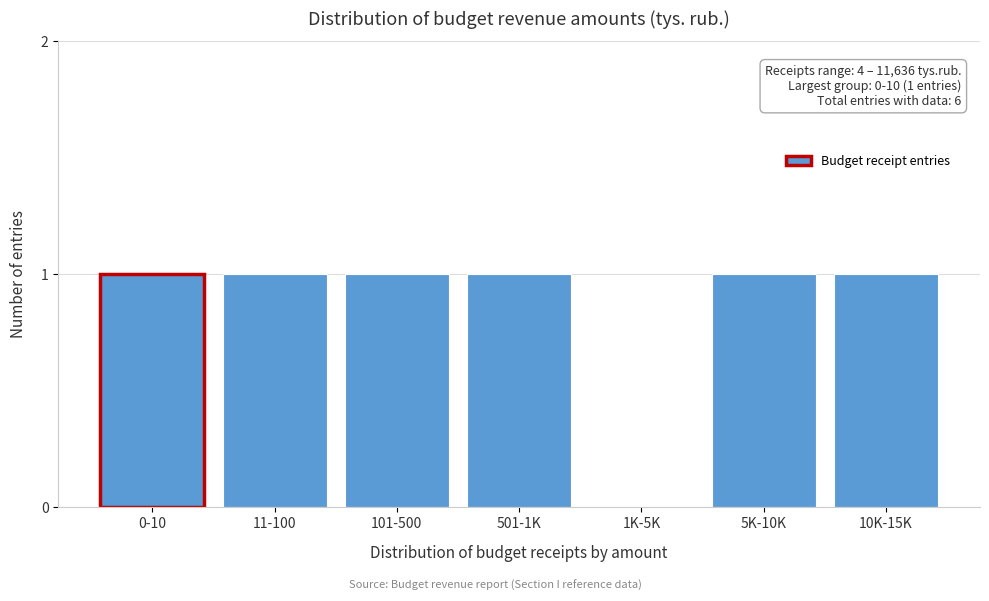

Reading right to left, extract all data points from this chart.

10K-15K=1	5K-10K=1	1K-5K=0	501-1K=1	101-500=1	11-100=1	0-10=1